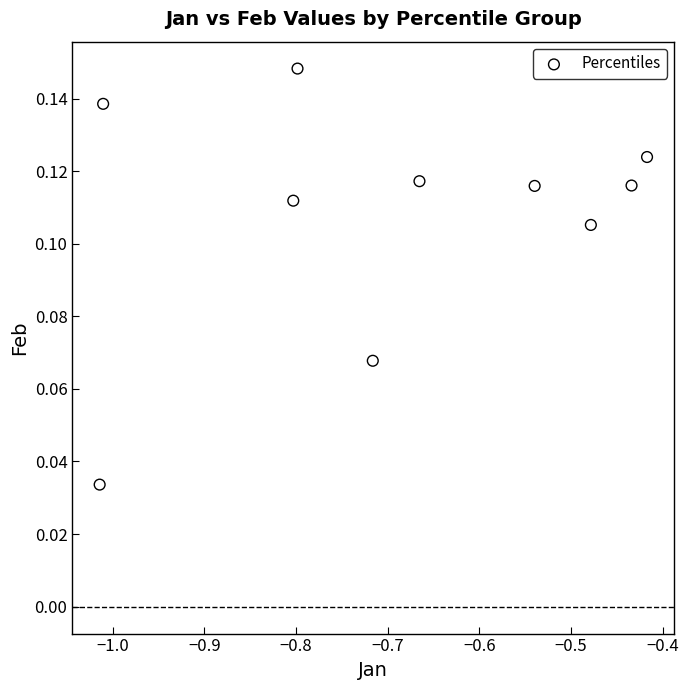

What is the average X value?

-0.7